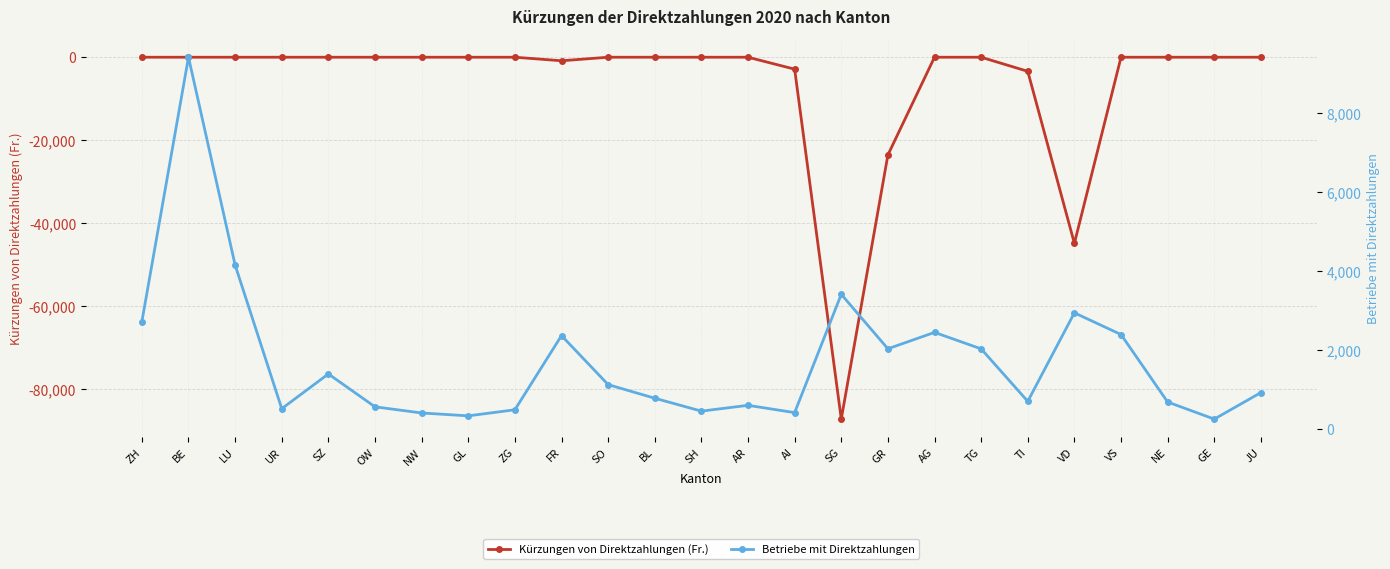

At which category is the sum across all series the highest?

BE